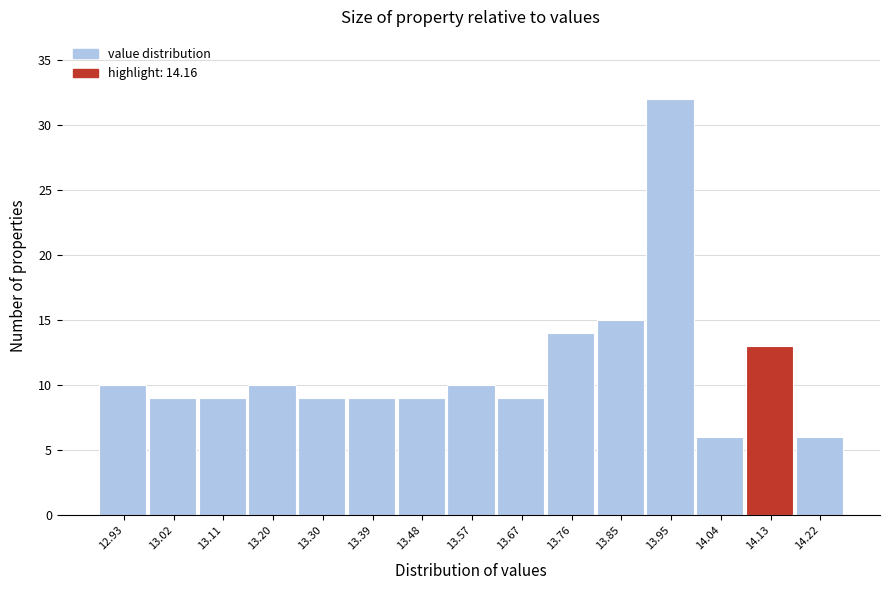

Which range on the x-axis has the tallest bar?

13.90 to 13.99